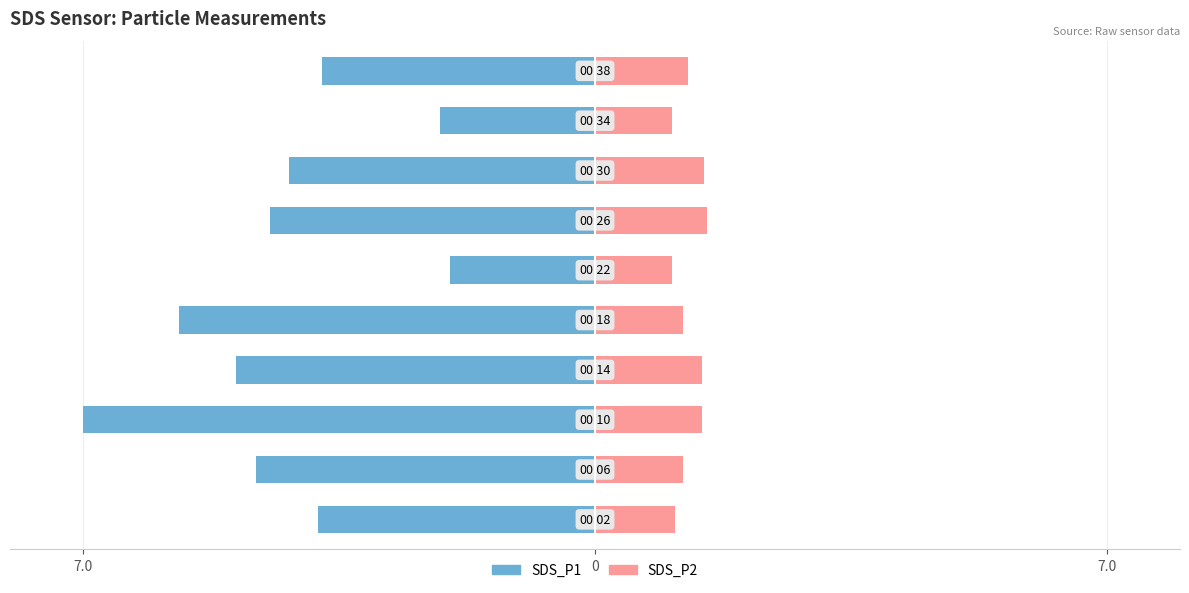

Is the value of SDS_P2 at 8 greater than the value of SDS_P1 at 6?

Yes